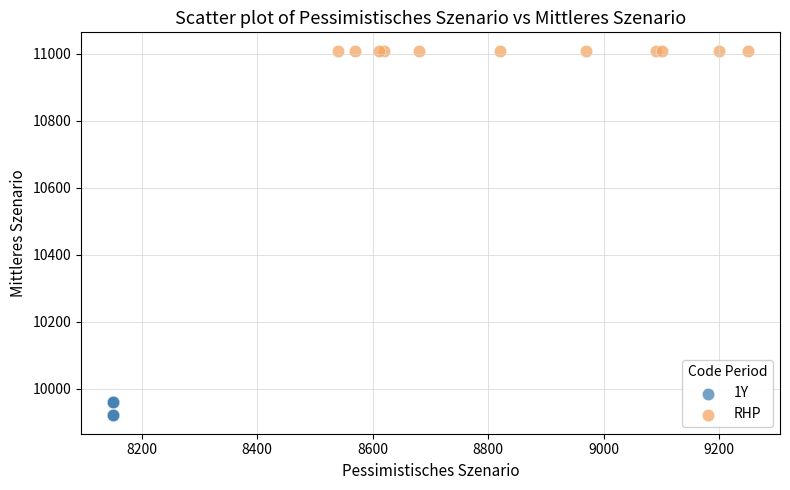

Which series contains the highest Y value?

RHP